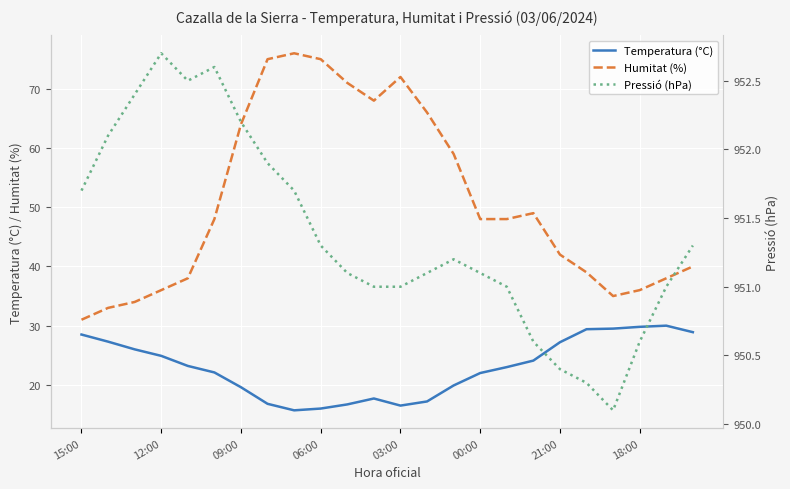

True or false: Humitat (%) and Temperatura (°C) cross at least once.

False